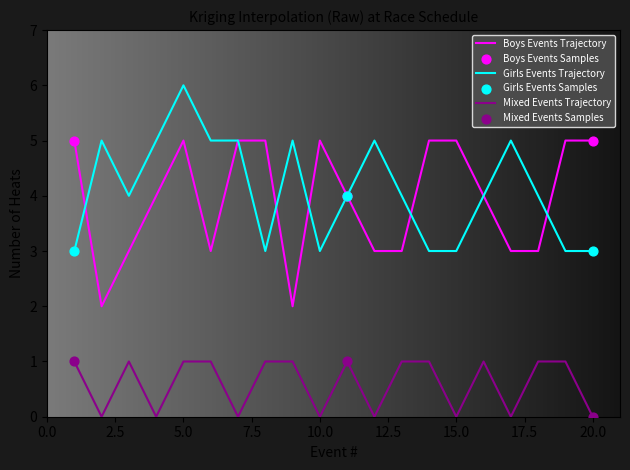

Rank the series by their maximum value, from lowest to highest.

Mixed Events Trajectory, Boys Events Trajectory, Girls Events Trajectory